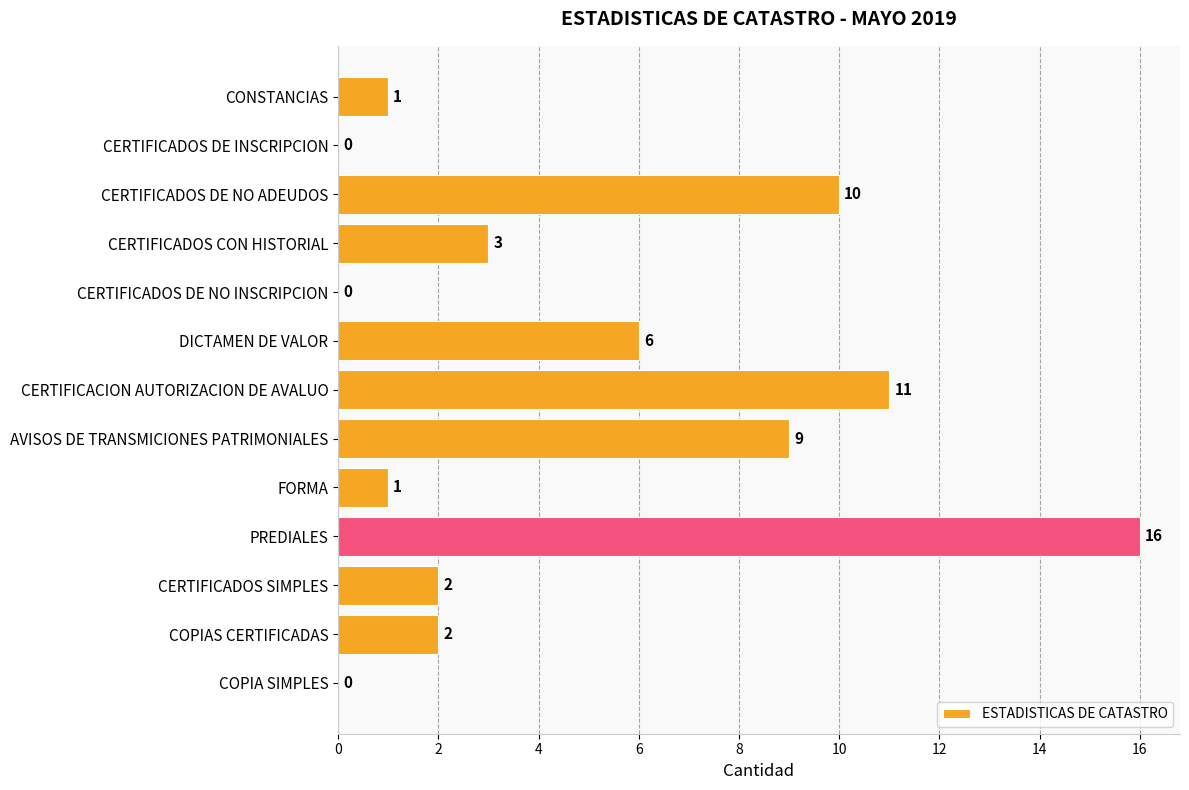

The chart shows a value of 13 at CERTIFICADOS DE NO ADEUDOS. True or false?

False